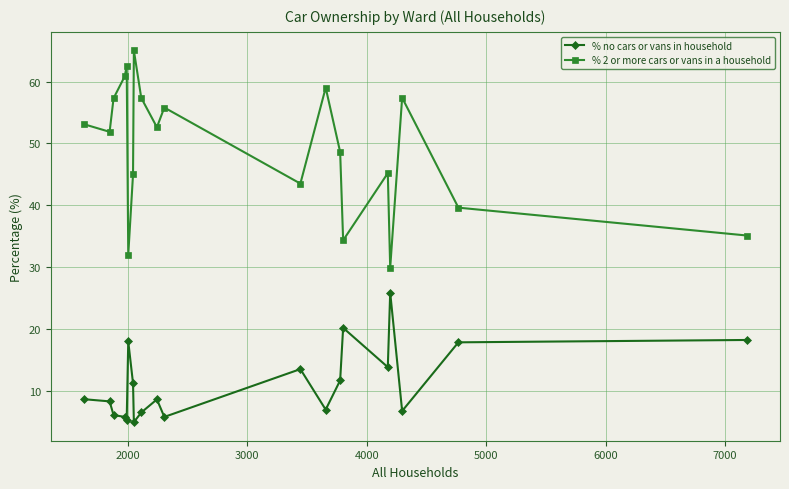

List the series in order of their peak value, lowest first.

% no cars or vans in household, % 2 or more cars or vans in a household